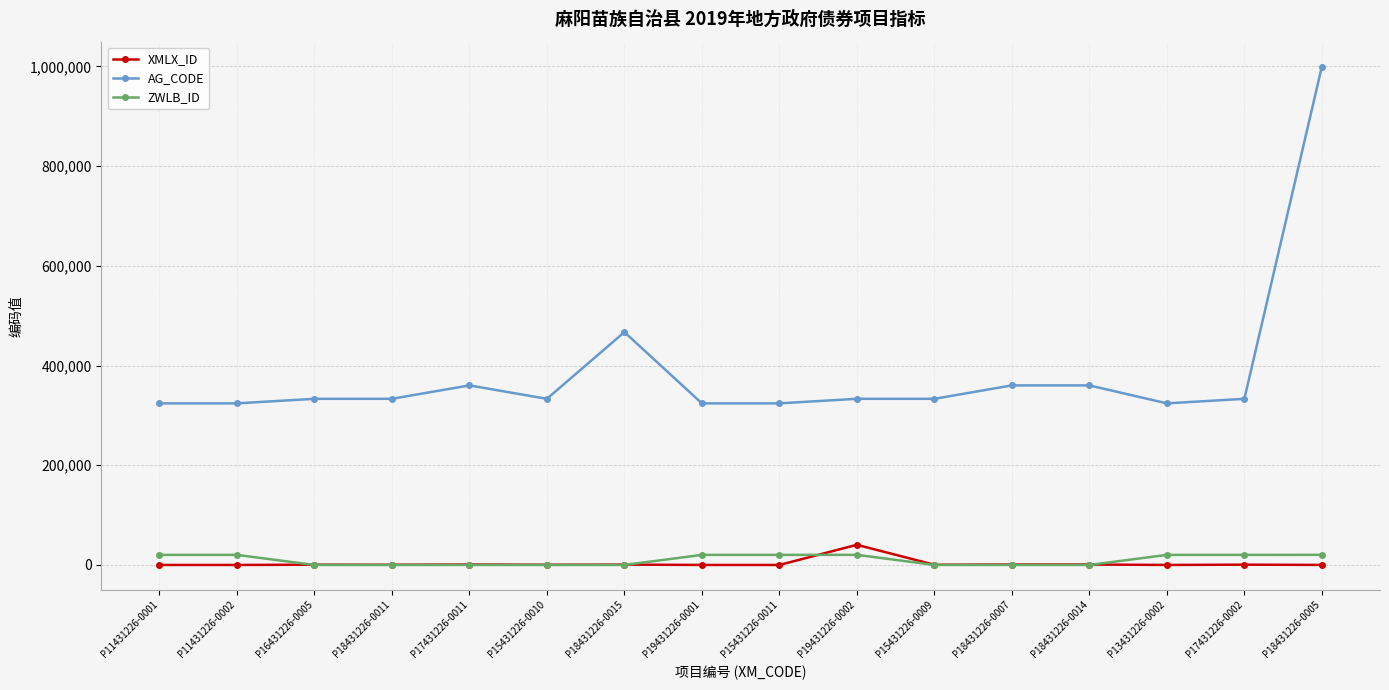

True or false: AG_CODE and ZWLB_ID intersect in this chart.

False